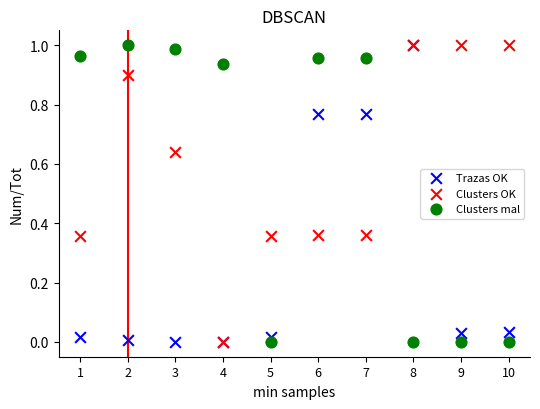

What are all the series names shown in the legend?

Trazas OK, Clusters OK, Clusters mal